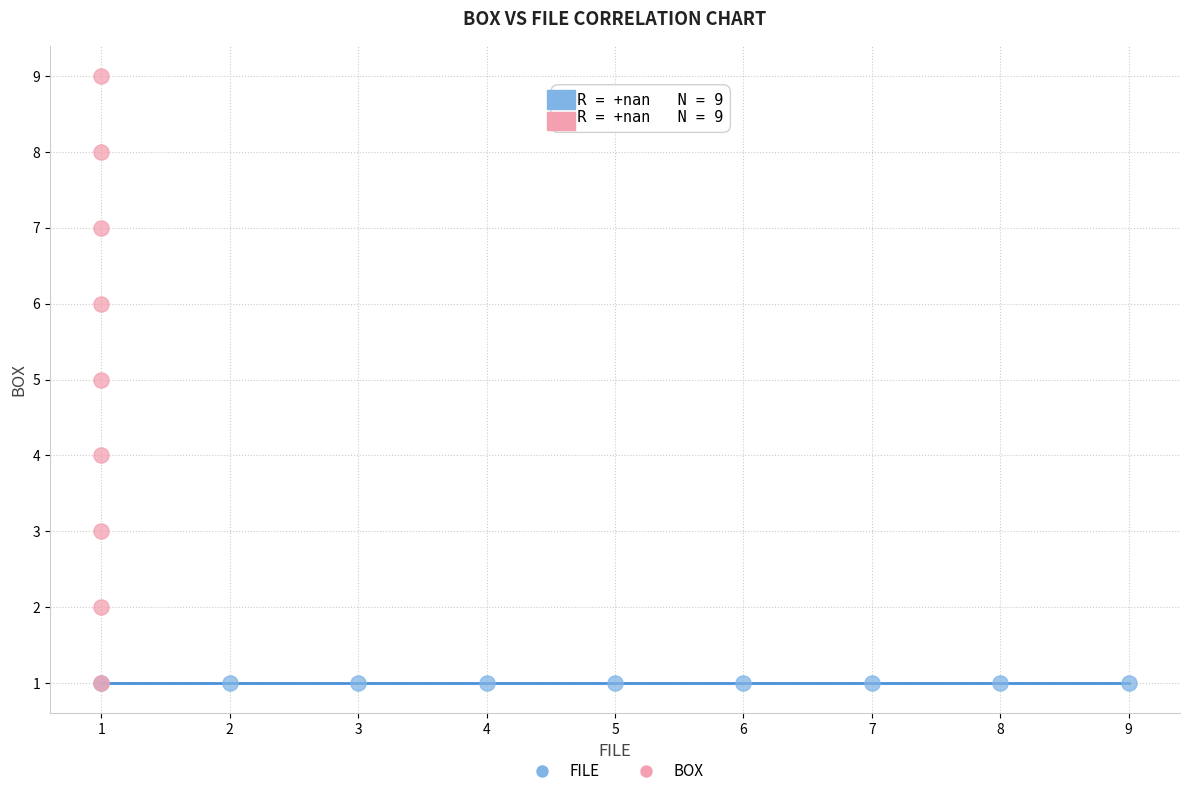

What are all the series names shown in the legend?

FILE, BOX